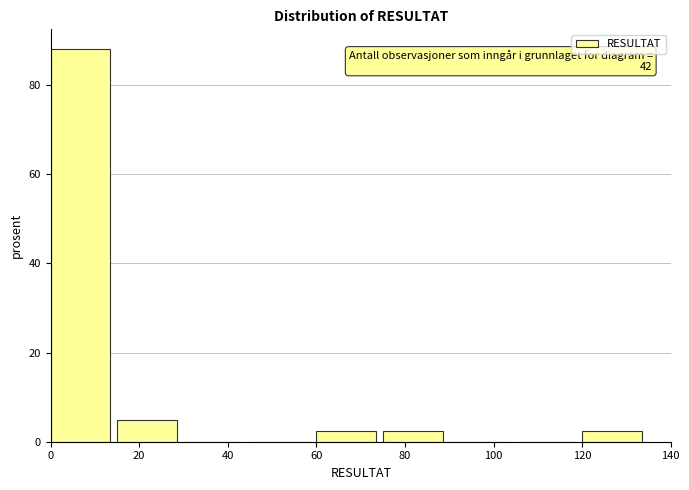

Over which range of the x-axis is the bar tallest?

0 to 15